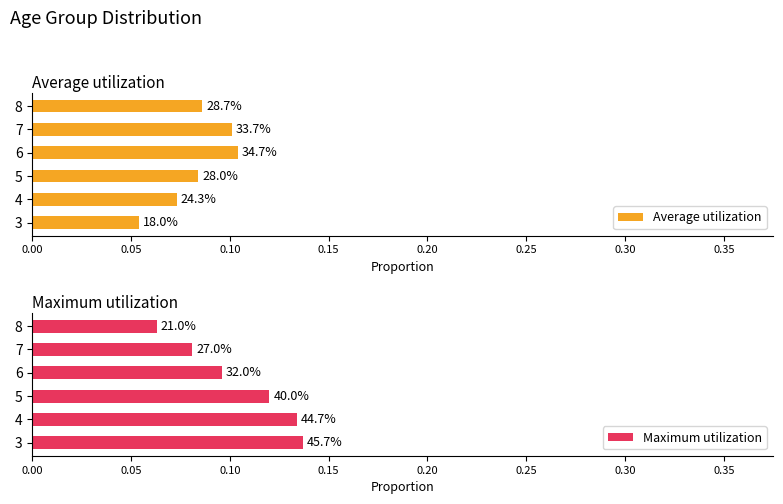

Does the chart contain any negative values?

No